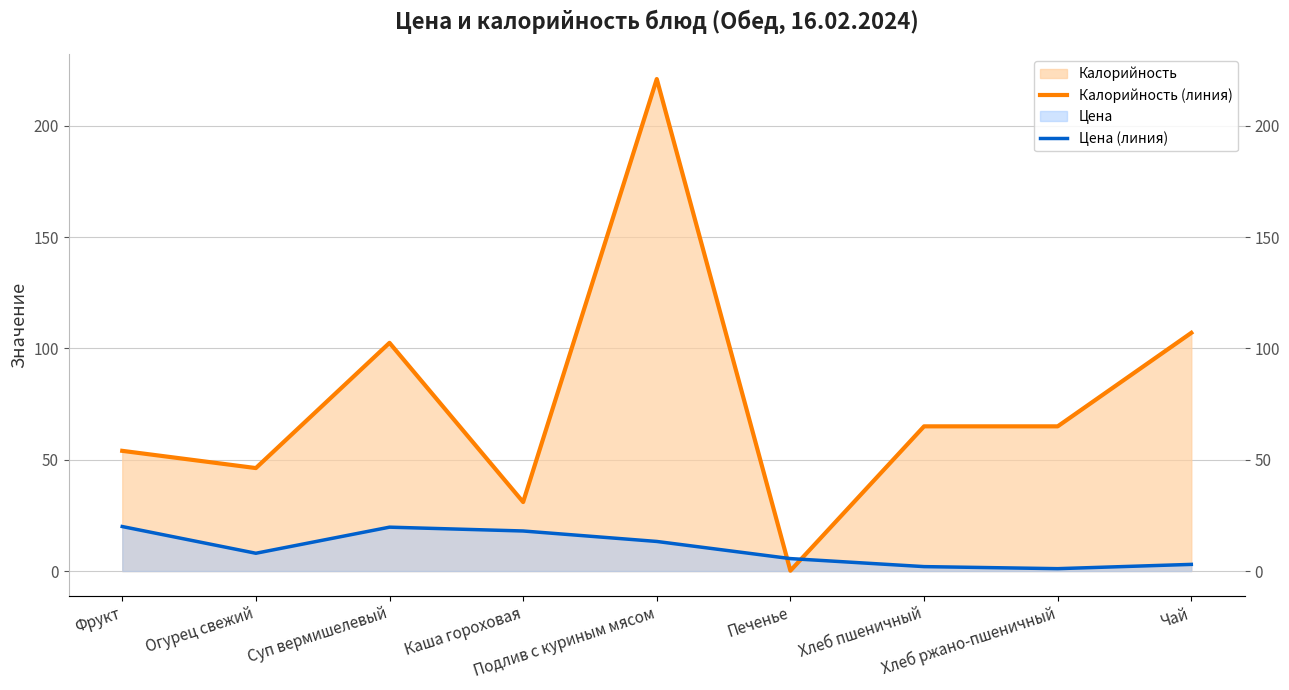

Rank the categories by Цена (линия) value from lowest to highest.

Хлеб ржано-пшеничный, Хлеб пшеничный, Чай, Печенье, Огурец свежий, Подлив с куриным мясом, Каша гороховая, Суп вермишелевый, Фрукт